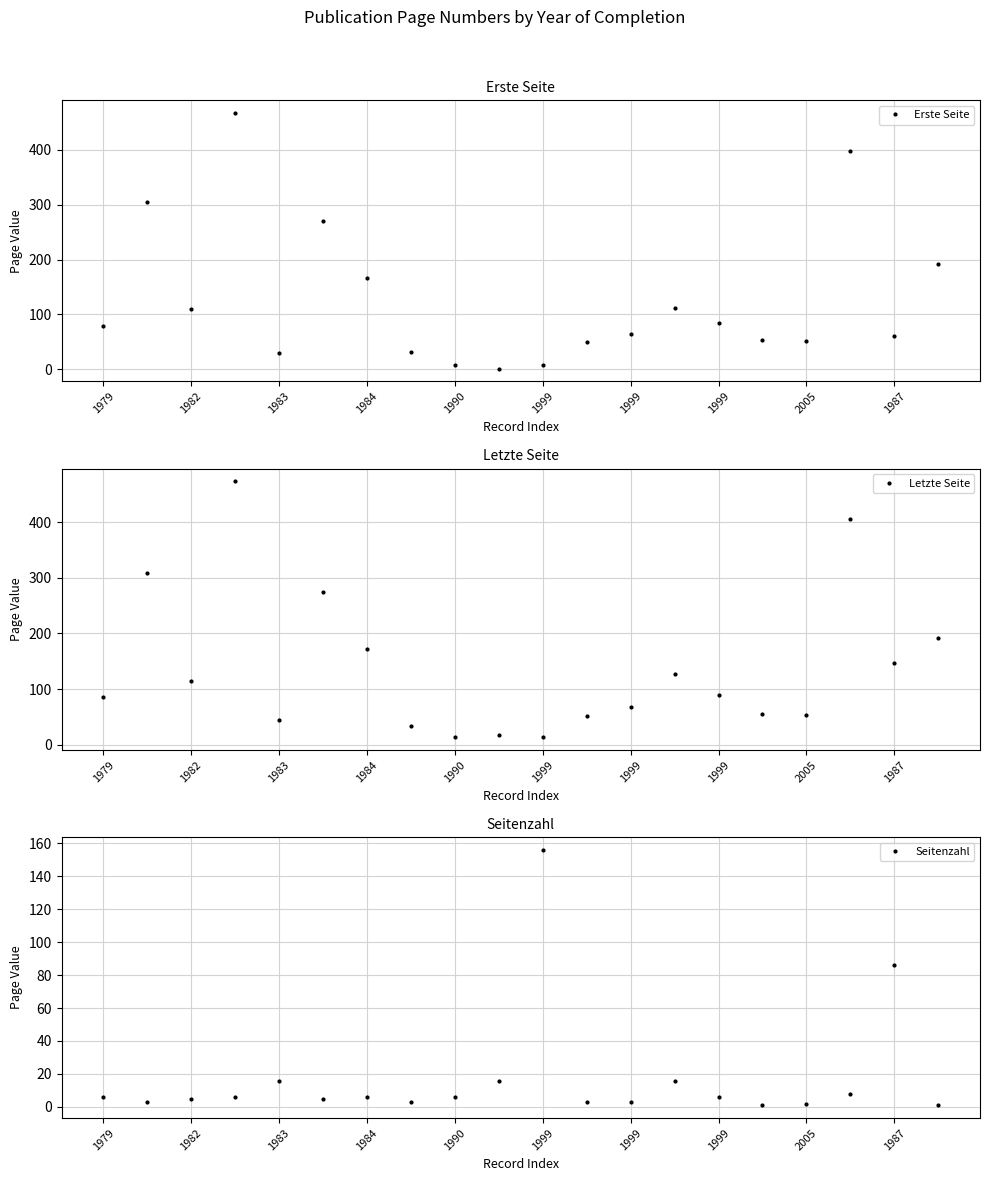

What is the lowest value of the Erste Seite series?

1